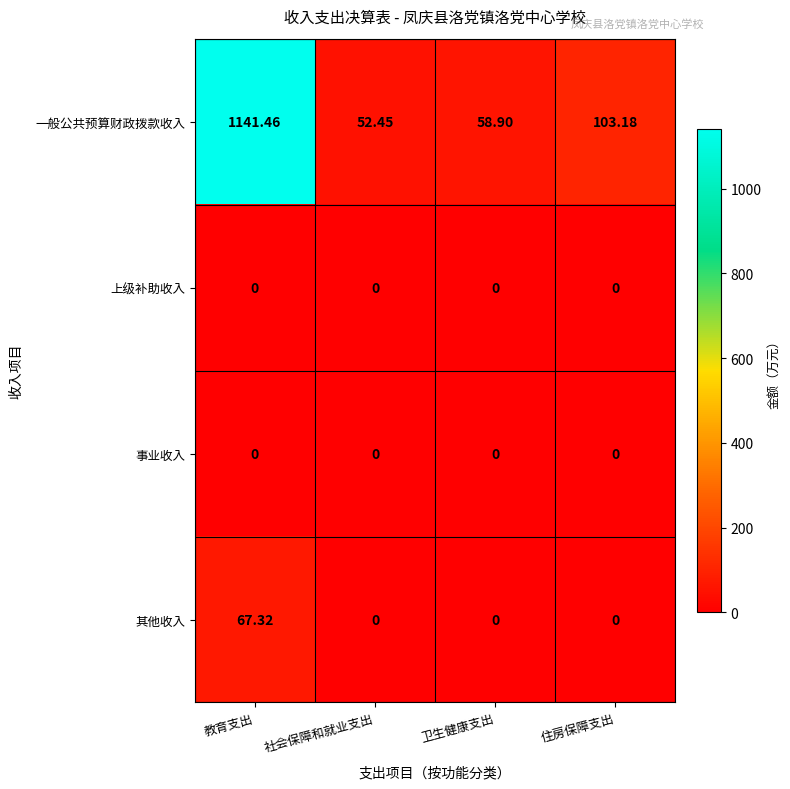

How many data points does each series have?

4